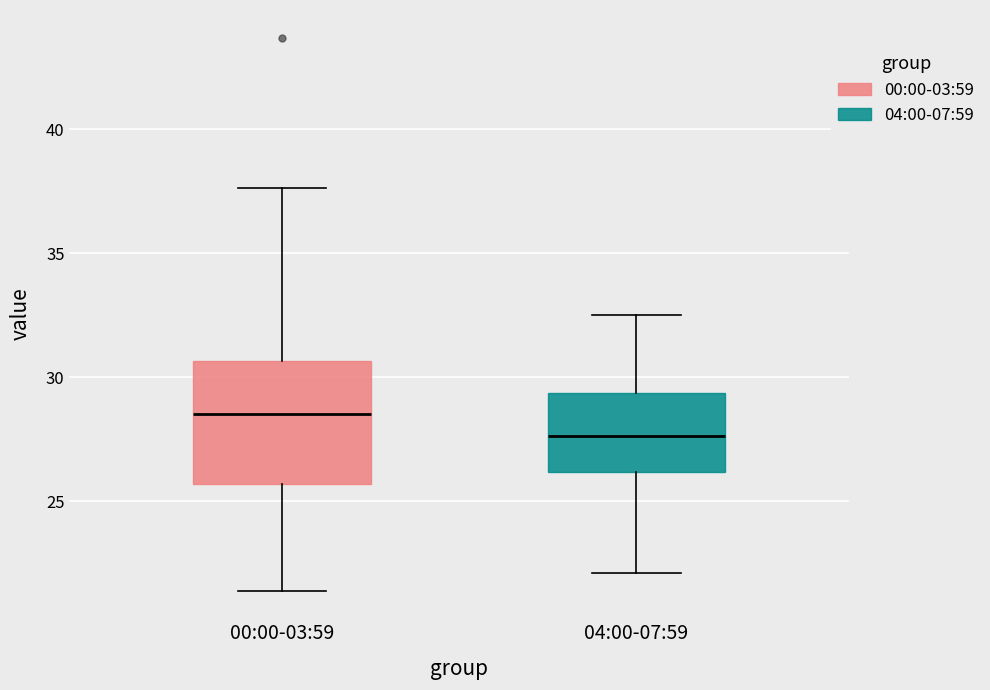

Which box is the tallest, from its lower edge to its upper edge?

00:00-03:59